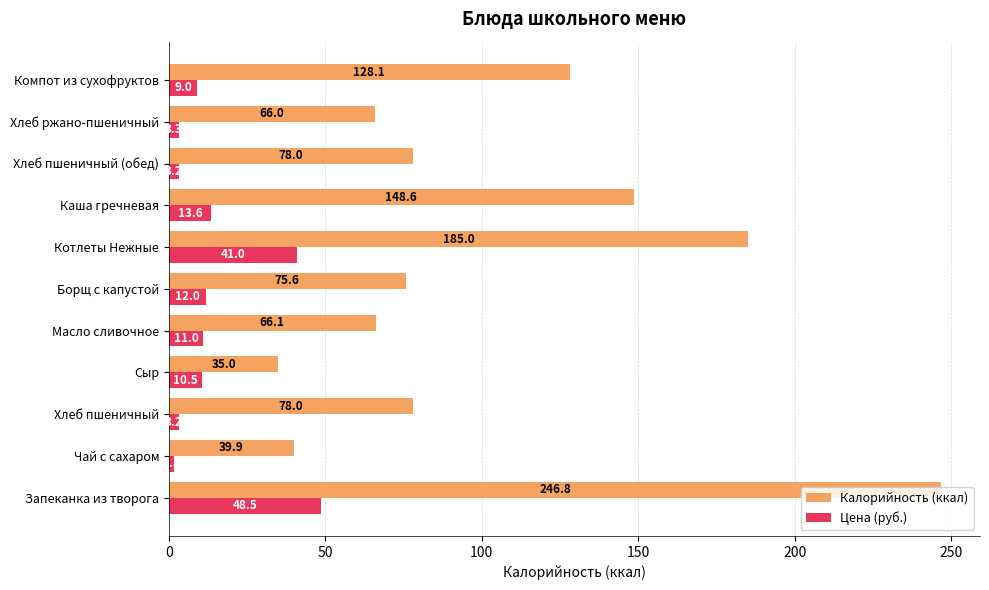

What is the approximate value of Цена (руб.) at Каша гречневая?

13.6